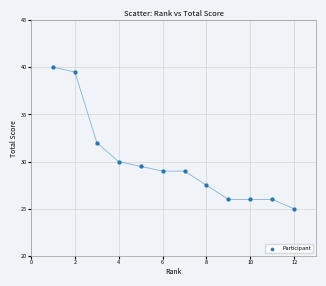

What is the range of Y values (max minus min)?

15.0